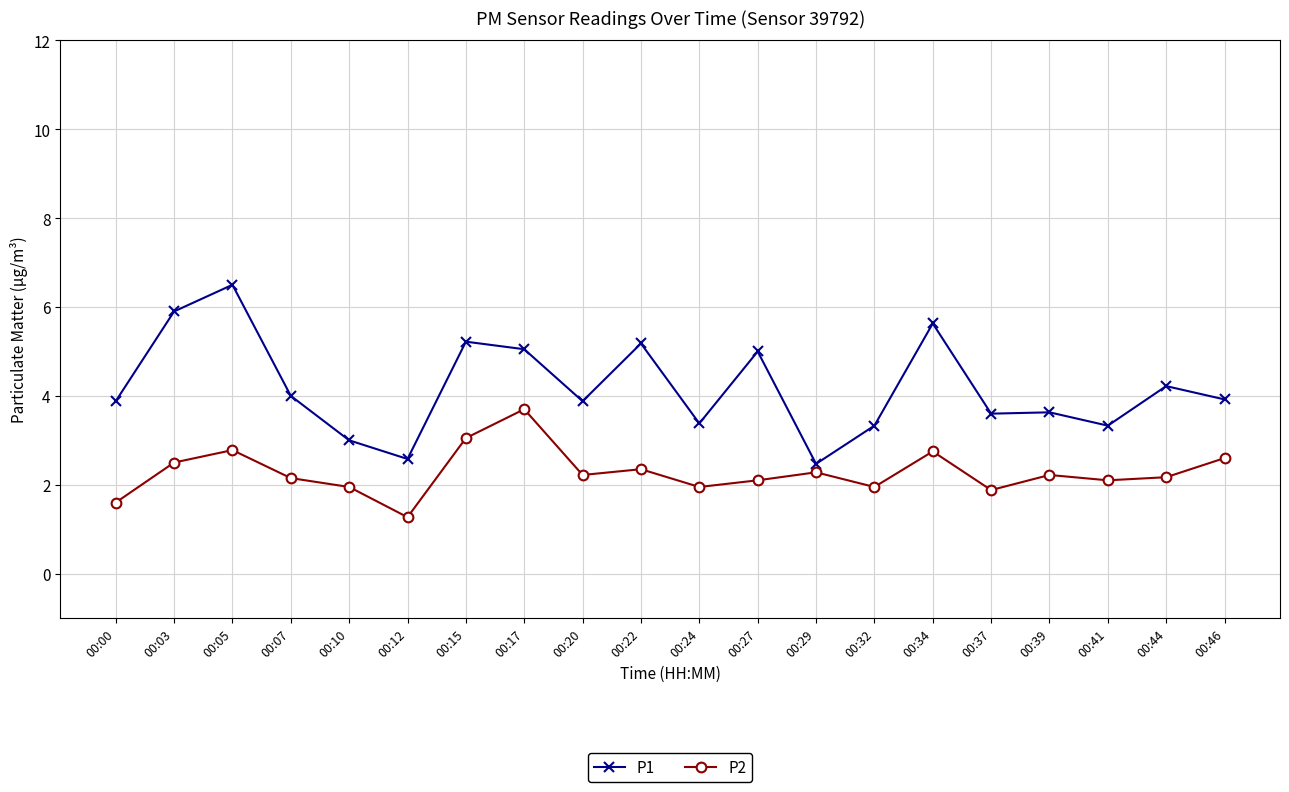

What are all the series names shown in the legend?

P1, P2